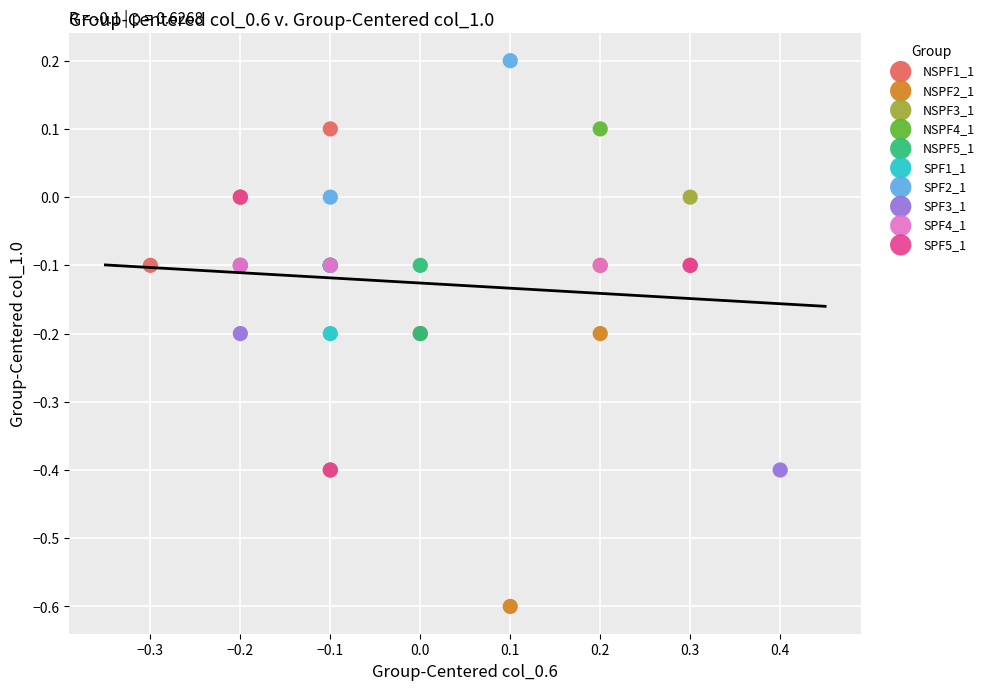

Which series reaches the minimum Y coordinate?

NSPF2_1